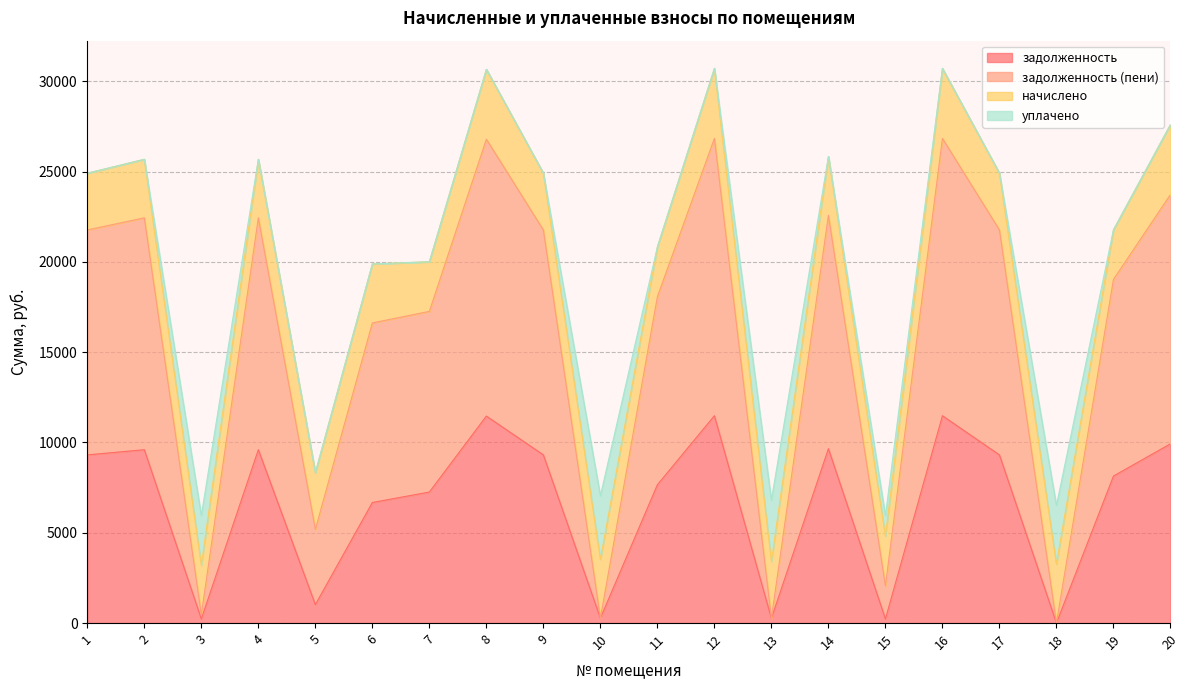

At which label is задолженность closest to 5742?

6